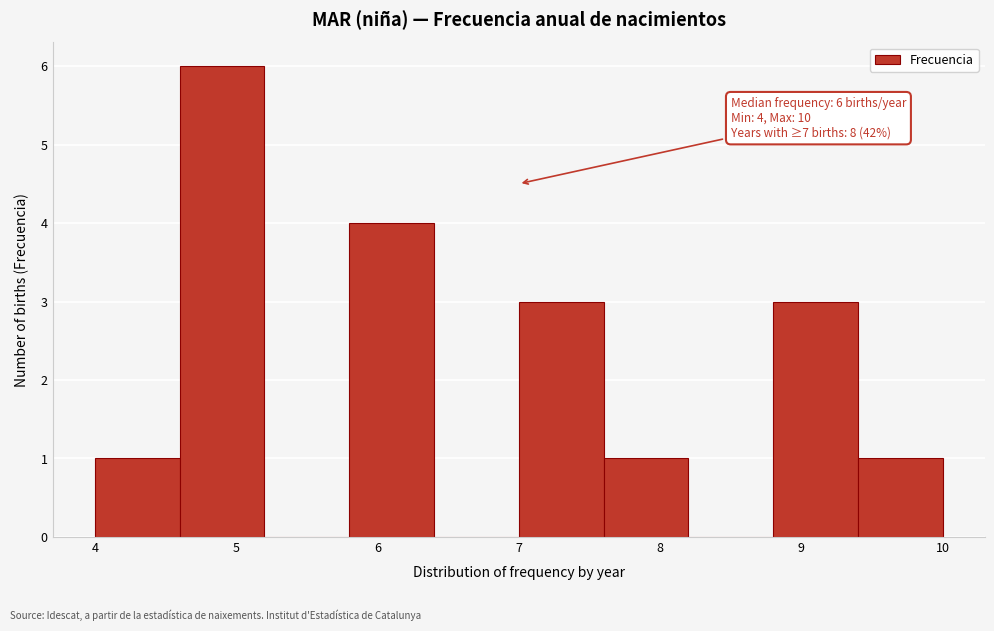

Over which range of the x-axis is the bar tallest?

4.6 to 5.2